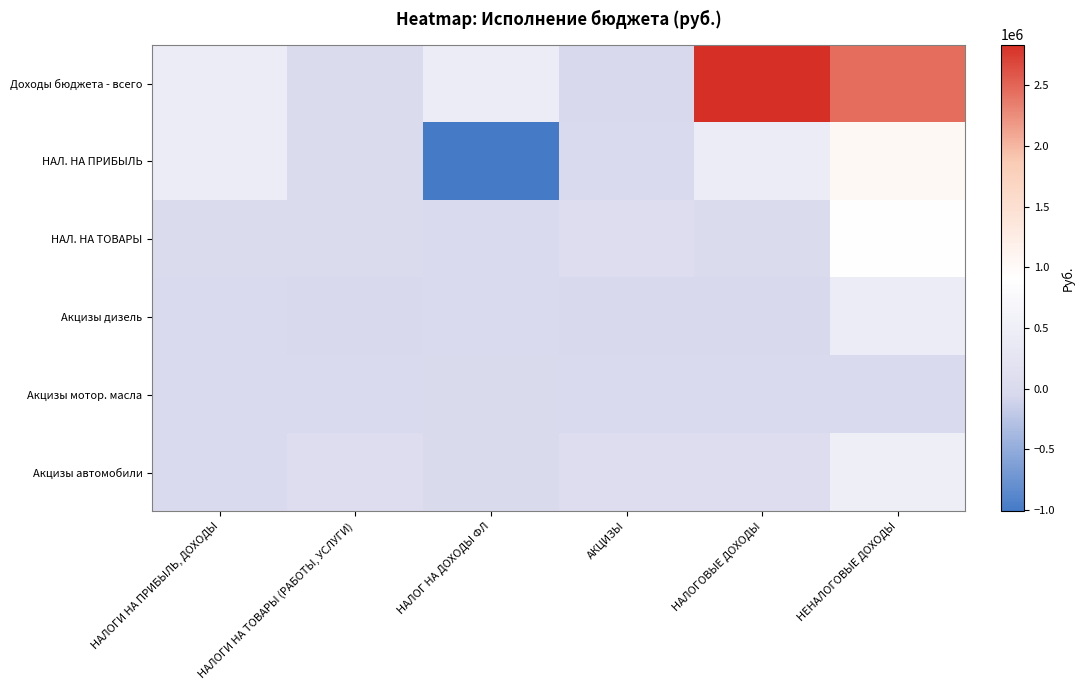

Reading right to left, extract all data points from this chart.

Доходы бюджета - всего: НЕНАЛОГОВЫЕ ДОХОДЫ=2459963.9	НАЛОГОВЫЕ ДОХОДЫ=2836748.6	АКЦИЗЫ=-21761.7	НАЛОГ НА ДОХОДЫ ФЛ=444476.7	НАЛОГИ НА ТОВАРЫ (РАБОТЫ, УСЛУГИ)=33404.6	НАЛОГИ НА ПРИБЫЛЬ, ДОХОДЫ=444476.7
НАЛ. НА ПРИБЫЛЬ: НЕНАЛОГОВЫЕ ДОХОДЫ=1033423.3	НАЛОГОВЫЕ ДОХОДЫ=444476.7	АКЦИЗЫ=-163.2	НАЛОГ НА ДОХОДЫ ФЛ=-1010951.4	НАЛОГИ НА ТОВАРЫ (РАБОТЫ, УСЛУГИ)=33404.6	НАЛОГИ НА ПРИБЫЛЬ, ДОХОДЫ=444476.7
НАЛ. НА ТОВАРЫ: НЕНАЛОГОВЫЕ ДОХОДЫ=889595.4	НАЛОГОВЫЕ ДОХОДЫ=33404.6	АКЦИЗЫ=56855.1	НАЛОГ НА ДОХОДЫ ФЛ=-50.8	НАЛОГИ НА ТОВАРЫ (РАБОТЫ, УСЛУГИ)=33404.6	НАЛОГИ НА ПРИБЫЛЬ, ДОХОДЫ=33404.6
Акцизы дизель: НЕНАЛОГОВЫЕ ДОХОДЫ=439061.7	НАЛОГОВЫЕ ДОХОДЫ=-21761.7	АКЦИЗЫ=-21761.7	НАЛОГ НА ДОХОДЫ ФЛ=-351.1	НАЛОГИ НА ТОВАРЫ (РАБОТЫ, УСЛУГИ)=-21761.7	НАЛОГИ НА ПРИБЫЛЬ, ДОХОДЫ=0.0
Акцизы мотор. масла: НЕНАЛОГОВЫЕ ДОХОДЫ=2463.2	НАЛОГОВЫЕ ДОХОДЫ=-163.2	АКЦИЗЫ=-163.2	НАЛОГ НА ДОХОДЫ ФЛ=-9171.0	НАЛОГИ НА ТОВАРЫ (РАБОТЫ, УСЛУГИ)=-163.2	НАЛОГИ НА ПРИБЫЛЬ, ДОХОДЫ=0.0
Акцизы автомобили: НЕНАЛОГОВЫЕ ДОХОДЫ=498844.9	НАЛОГОВЫЕ ДОХОДЫ=56855.1	АКЦИЗЫ=56855.1	НАЛОГ НА ДОХОДЫ ФЛ=-6899.1	НАЛОГИ НА ТОВАРЫ (РАБОТЫ, УСЛУГИ)=56855.1	НАЛОГИ НА ПРИБЫЛЬ, ДОХОДЫ=0.0